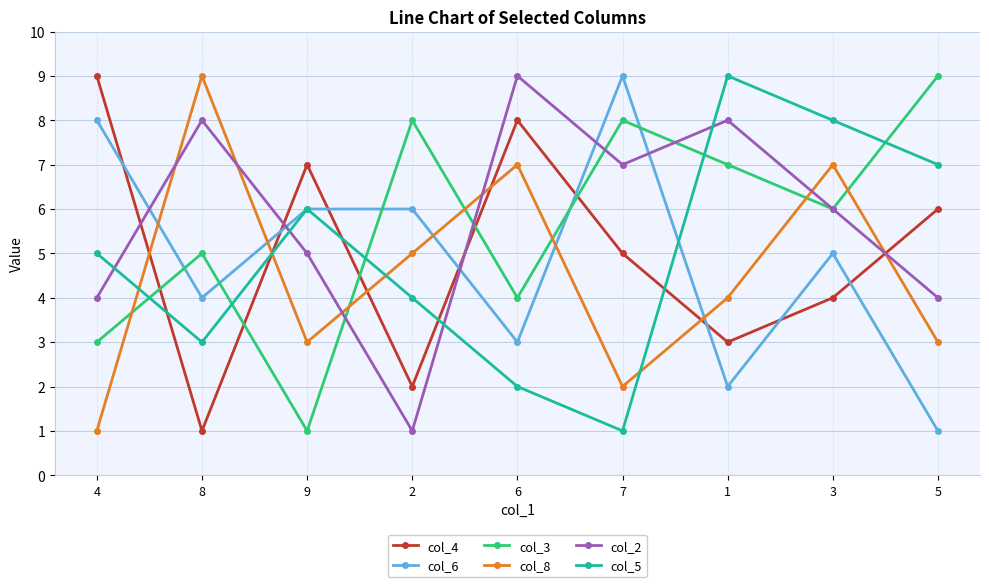

What is the sum of the col_3 values at 6 and 4?

7